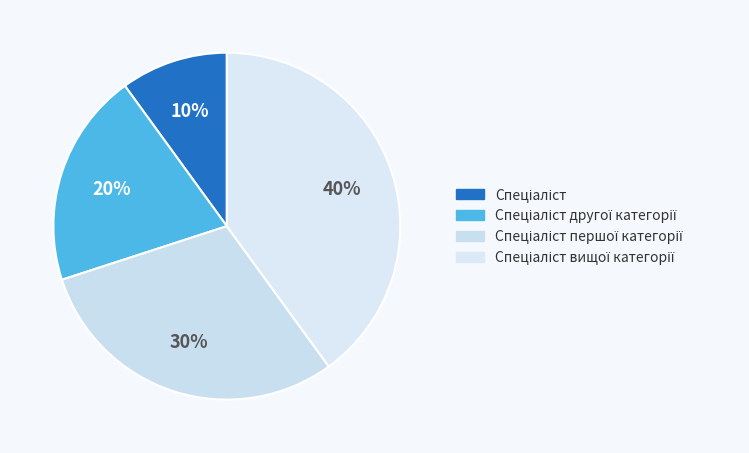

To the nearest percent, what is the difference between the Спеціаліст першої категорії and Спеціаліст slice percentages?

20%